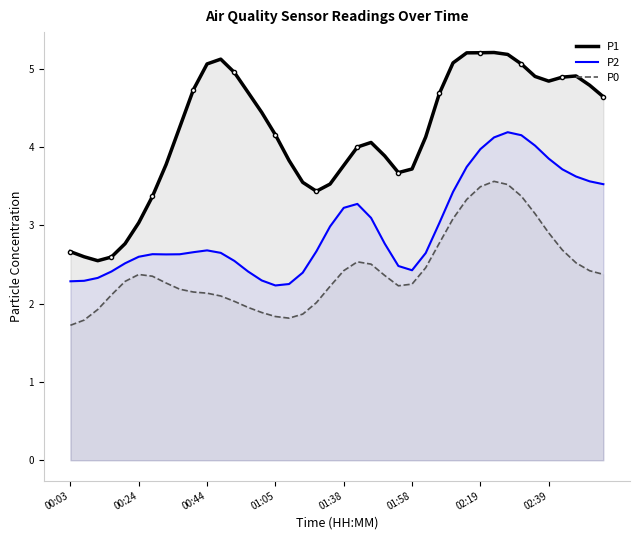

Rank the series by their average value, from highest to lowest.

P1, P2, P0